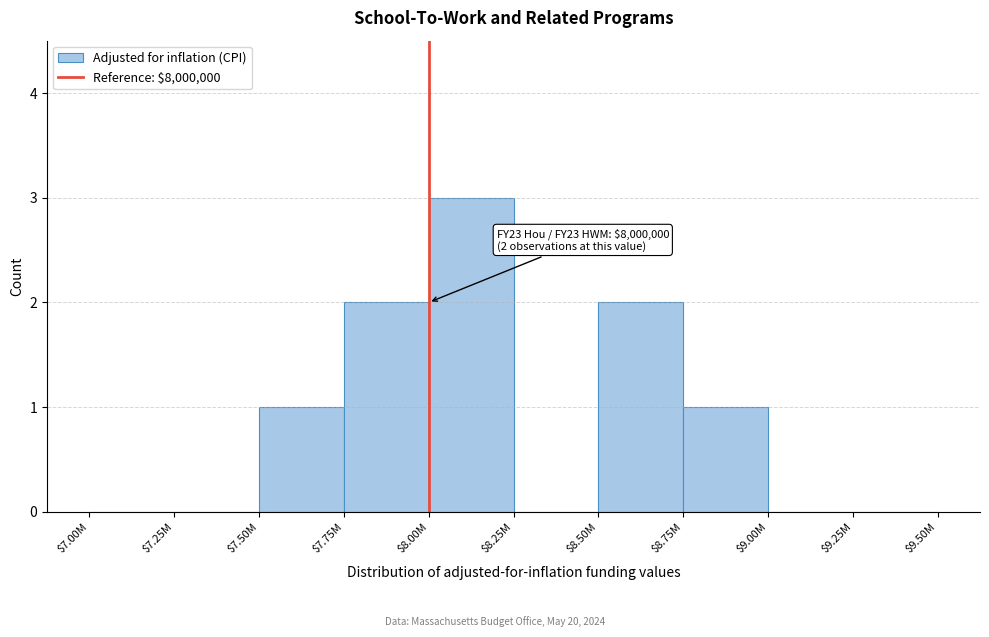

What is the sum of all values?

9